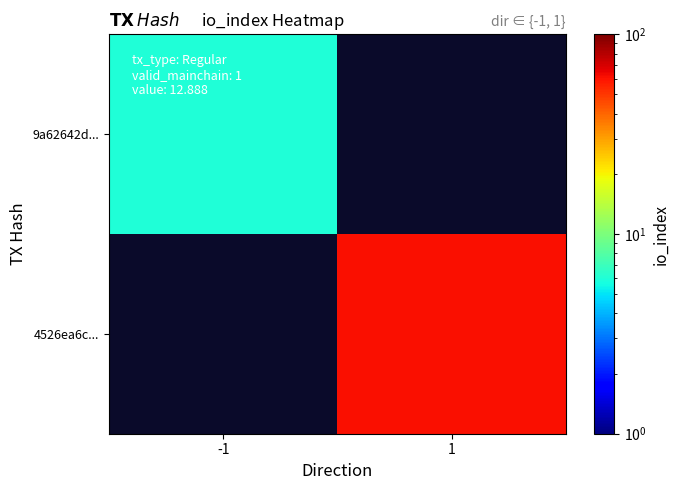

Rank the categories by 4526ea6c... value from lowest to highest.

-1, 1